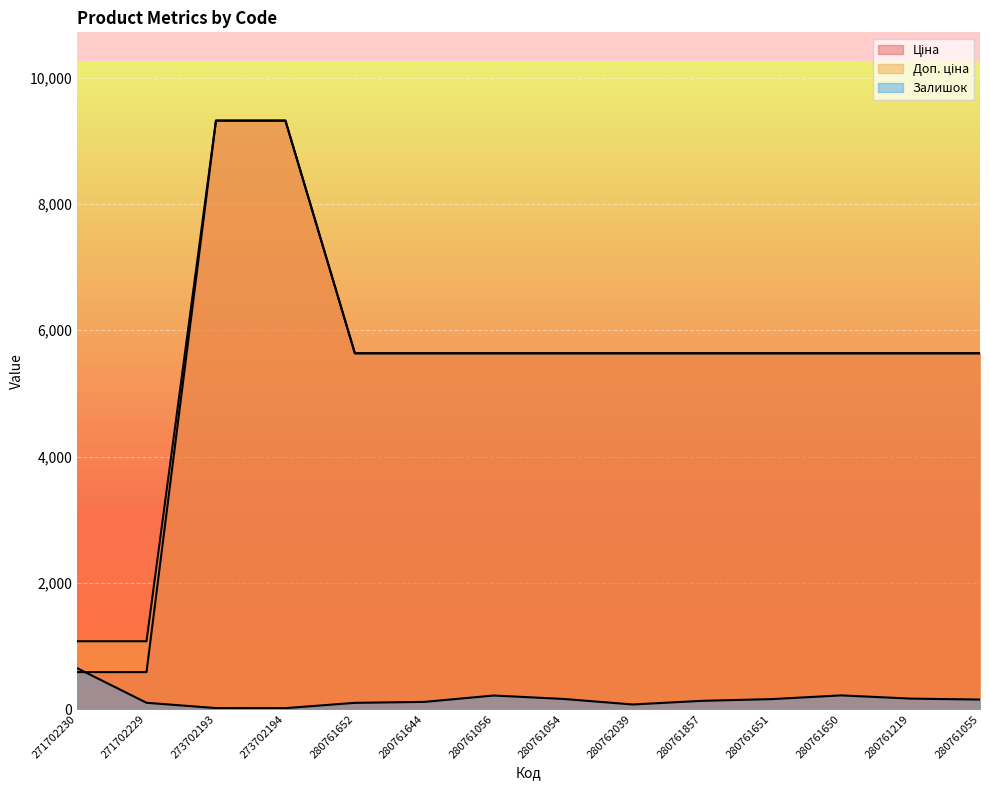

Which category has the highest value in the Ціна series?

273702193